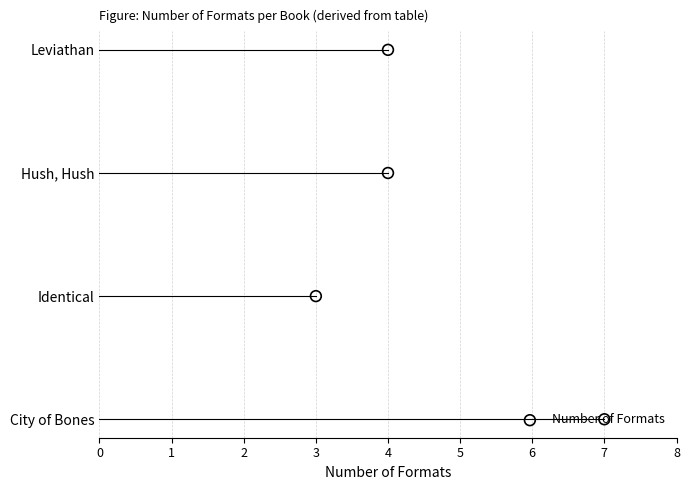

What is the change in value from 7 to 4?

+2